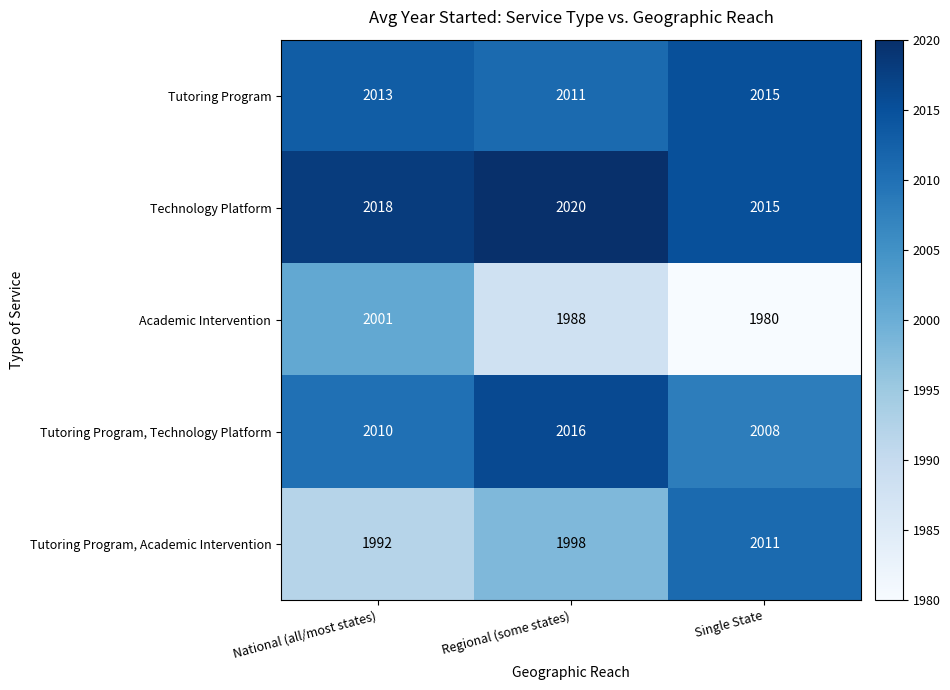

How many Tutoring Program, Technology Platform values are between 2008 and 2016?

3